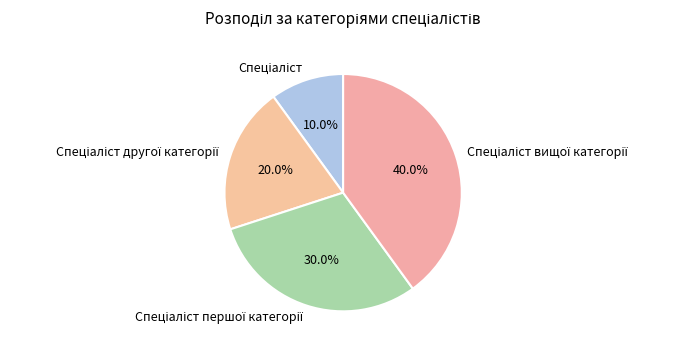

Is there a majority slice in this chart?

No